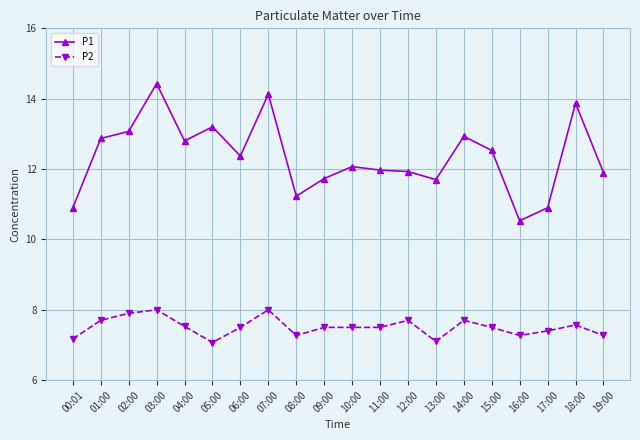

Rank the series at 12:00 from highest to lowest value.

P1, P2